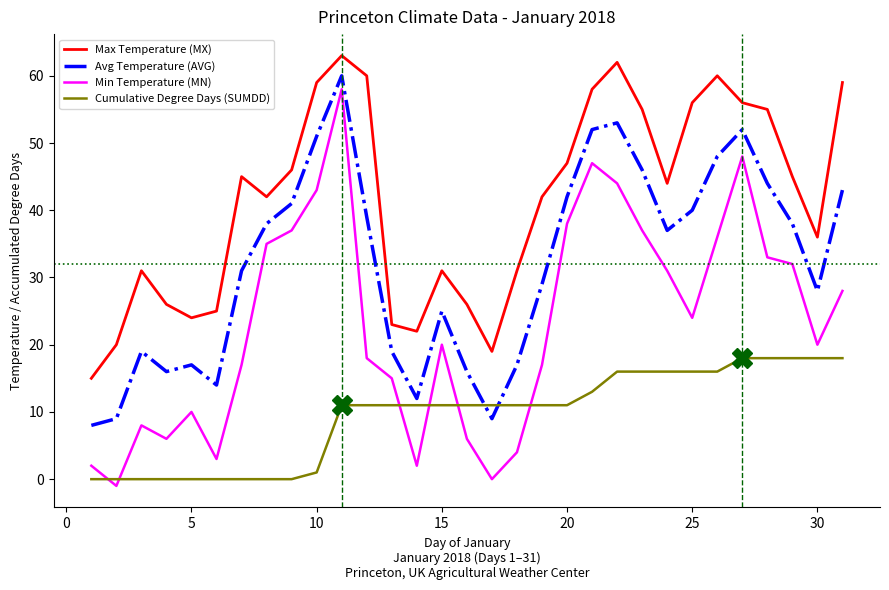

Is this an area chart (filled region under the line)?

No